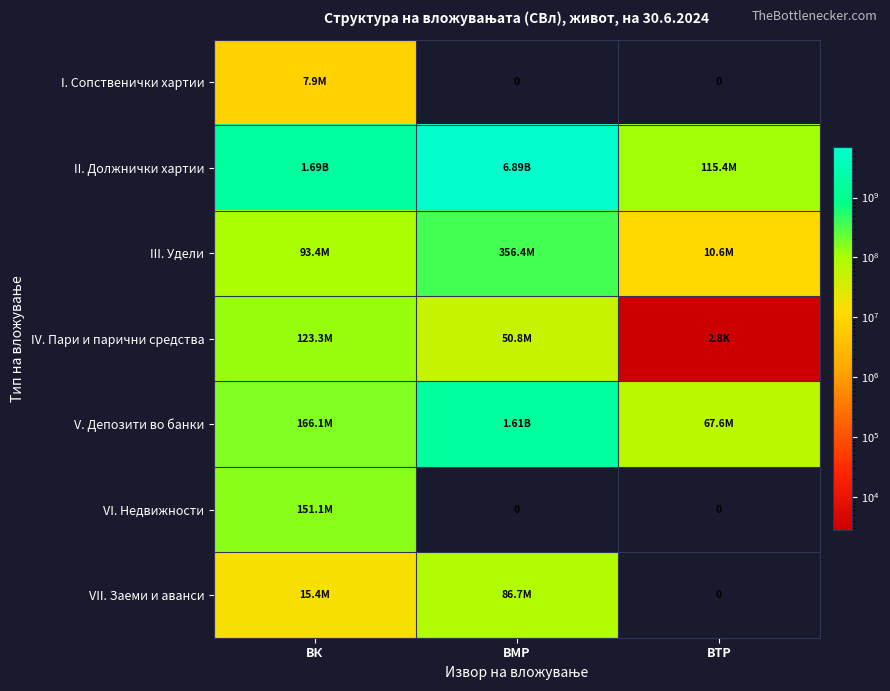

Which series has the largest range (max minus min)?

II. Должнички хартии